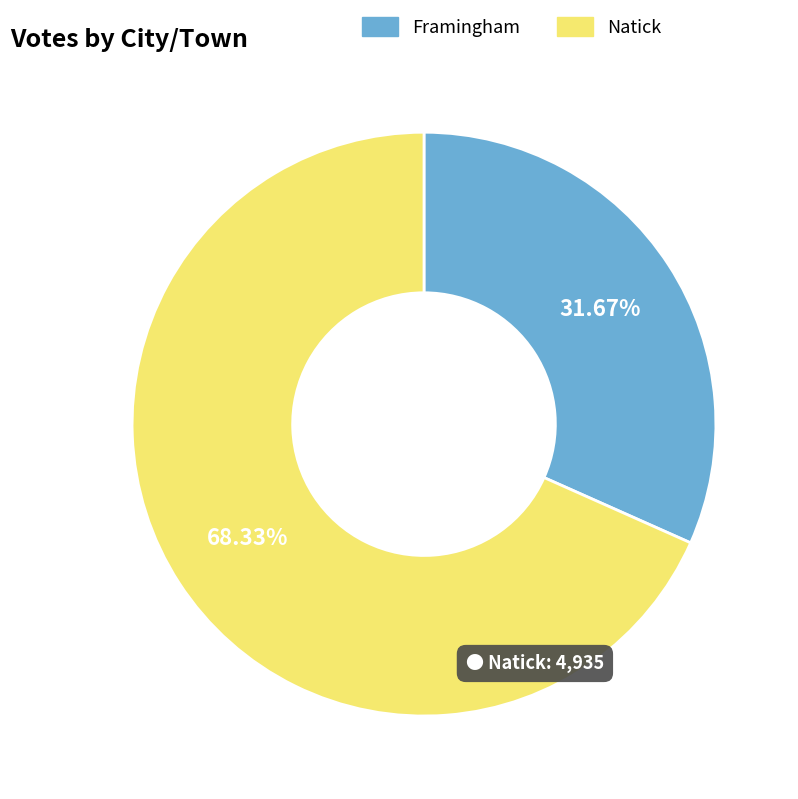

The Natick slice represents 80% of the pie. True or false?

False